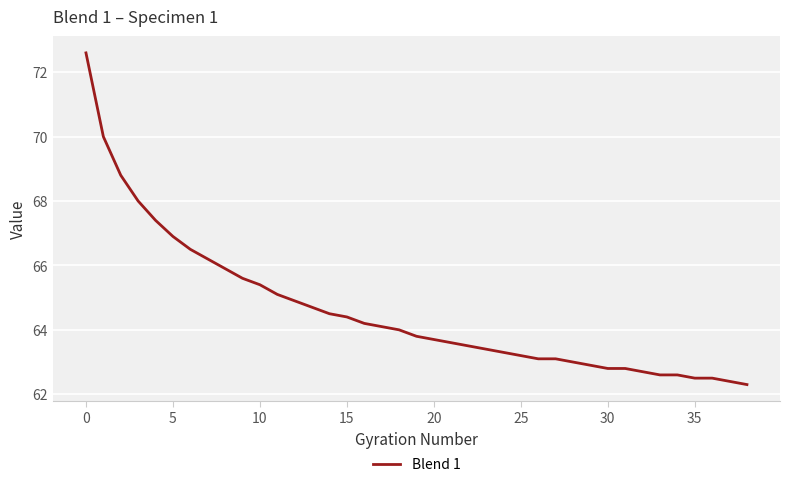

Is this an area chart (filled region under the line)?

No